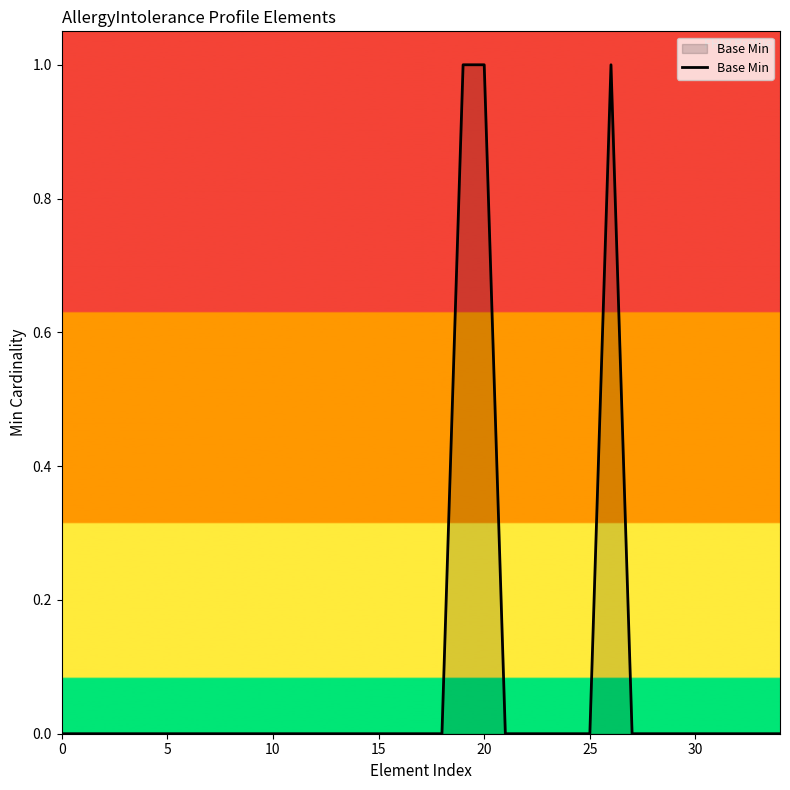

How many lines are shown in the chart?

1